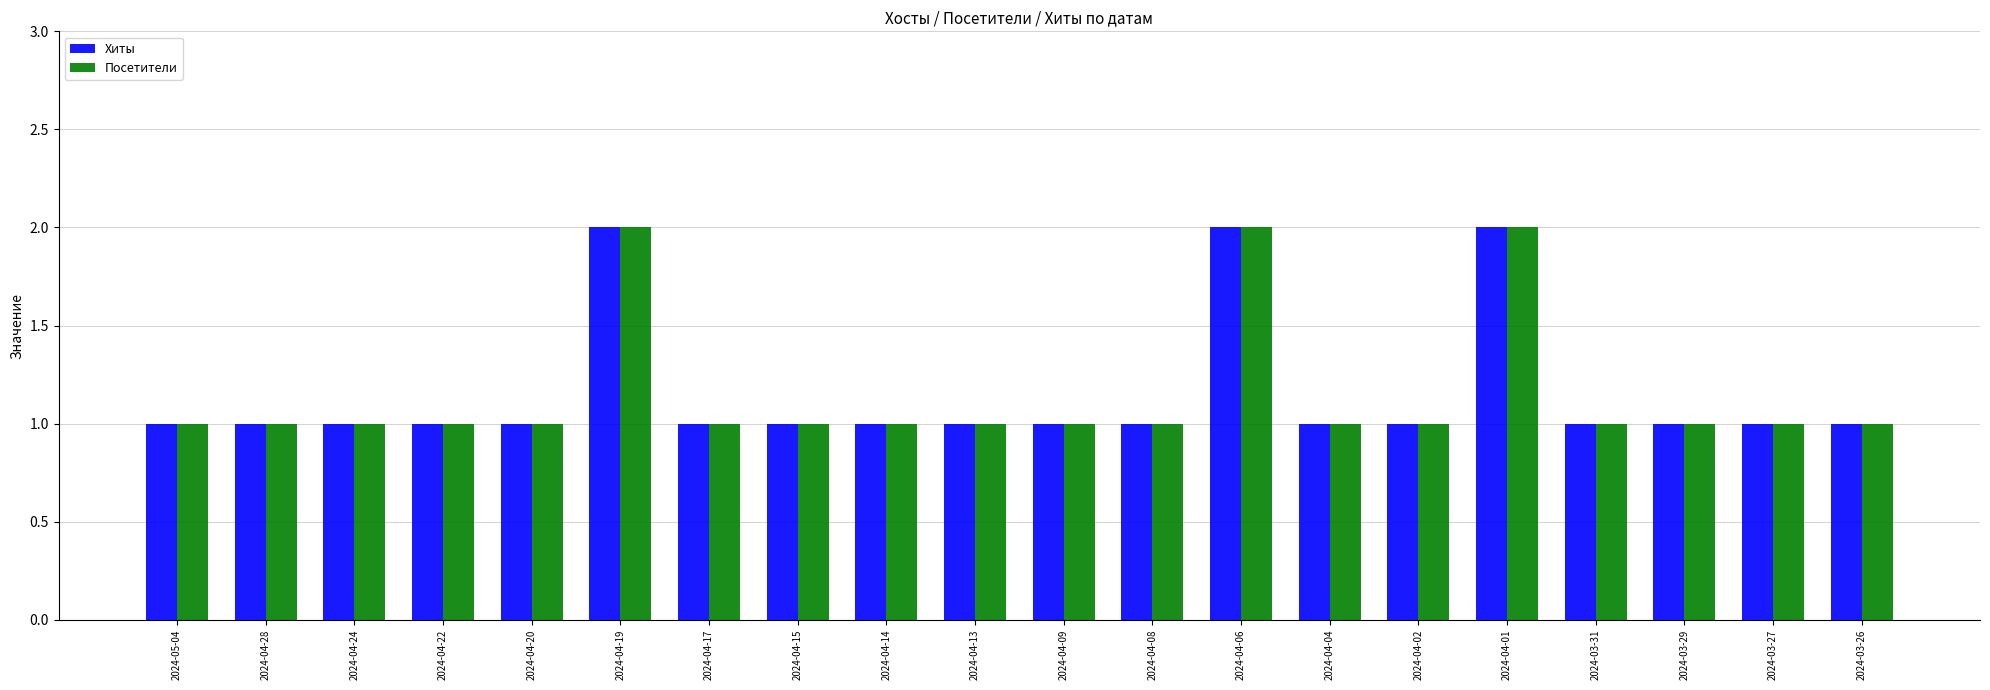

True or false: Посетители has a value of 2 at 2024-05-04.

False